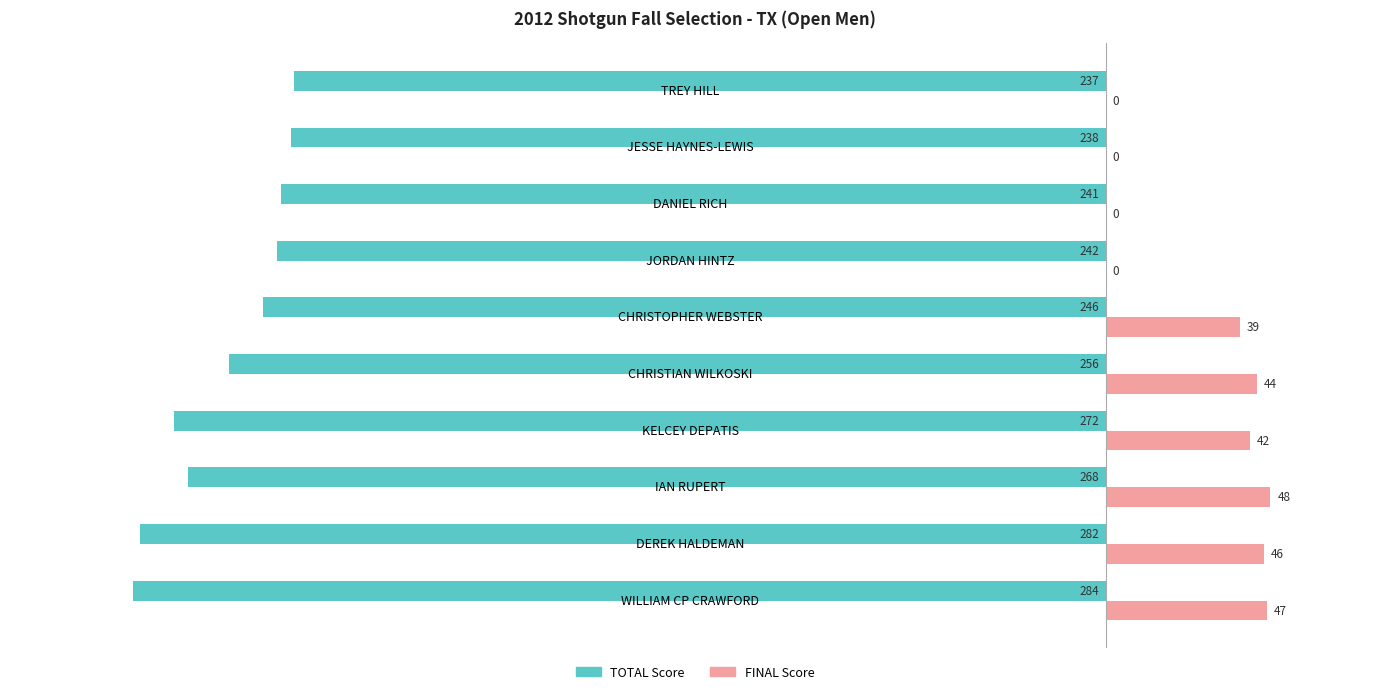

Which label corresponds to the largest value in the chart?

IAN RUPERT